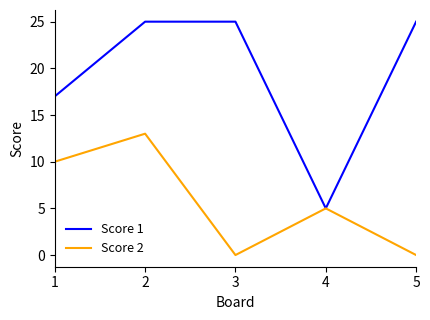

At which category does Score 2 reach its first local peak?

2